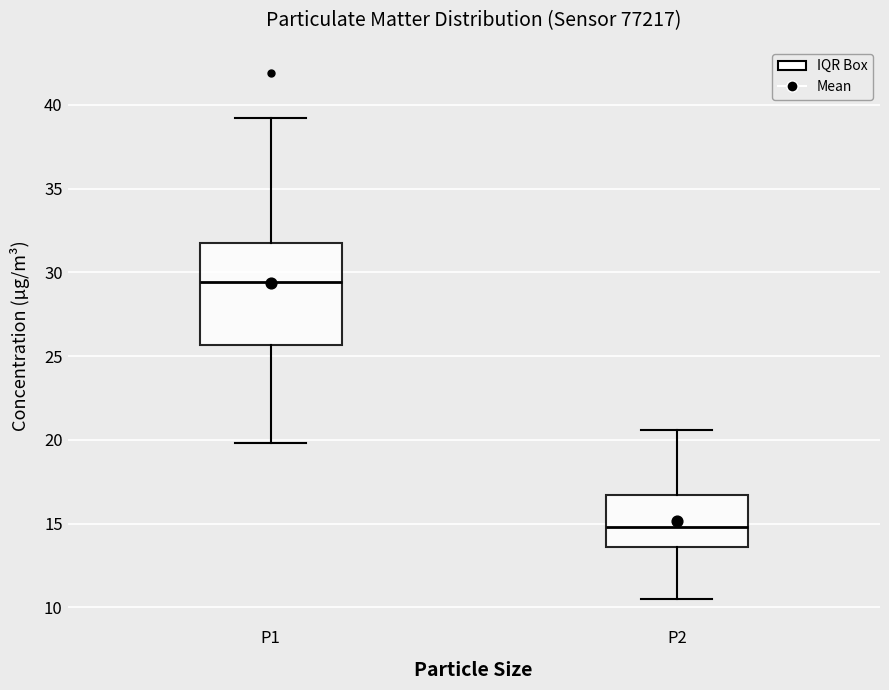

Which box's median line is the lowest?

P2